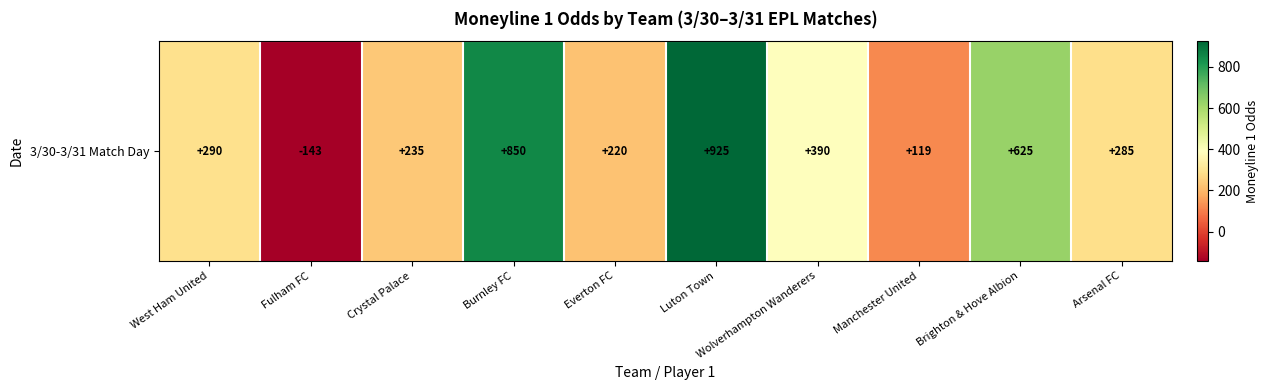

Reading left to right, what are all the values shown in this chart?

West Ham United=290	Fulham FC=-143	Crystal Palace=235	Burnley FC=850	Everton FC=220	Luton Town=925	Wolverhampton Wanderers=390	Manchester United=119	Brighton & Hove Albion=625	Arsenal FC=285